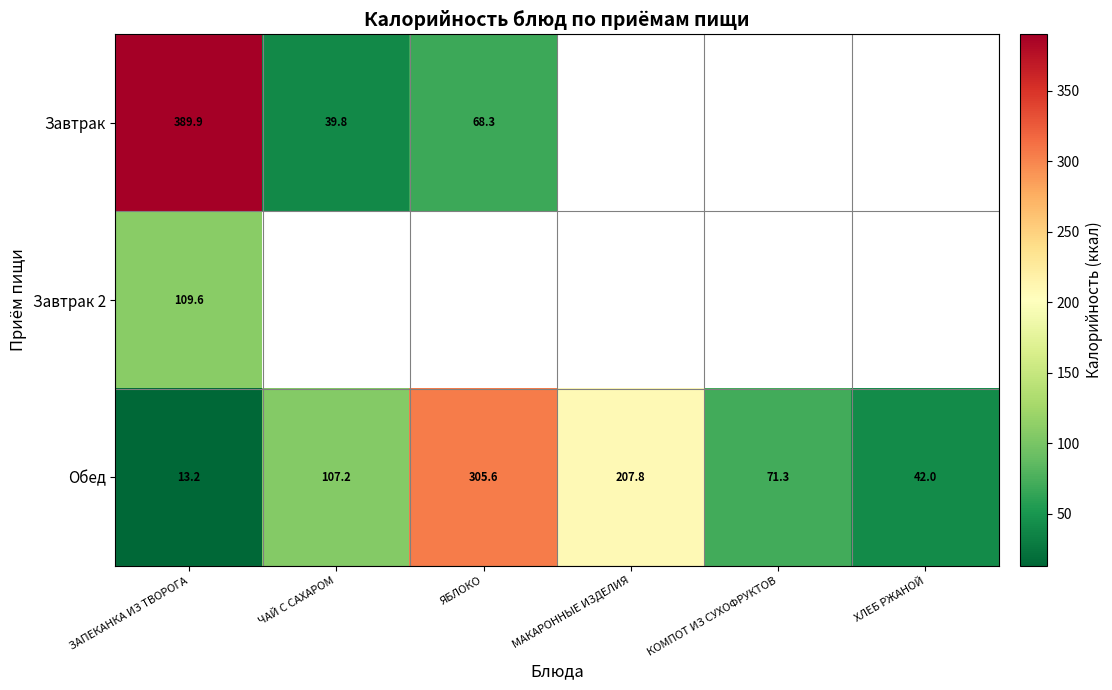

Where is Обед nearest to the value 159?

МАКАРОННЫЕ ИЗДЕЛИЯ